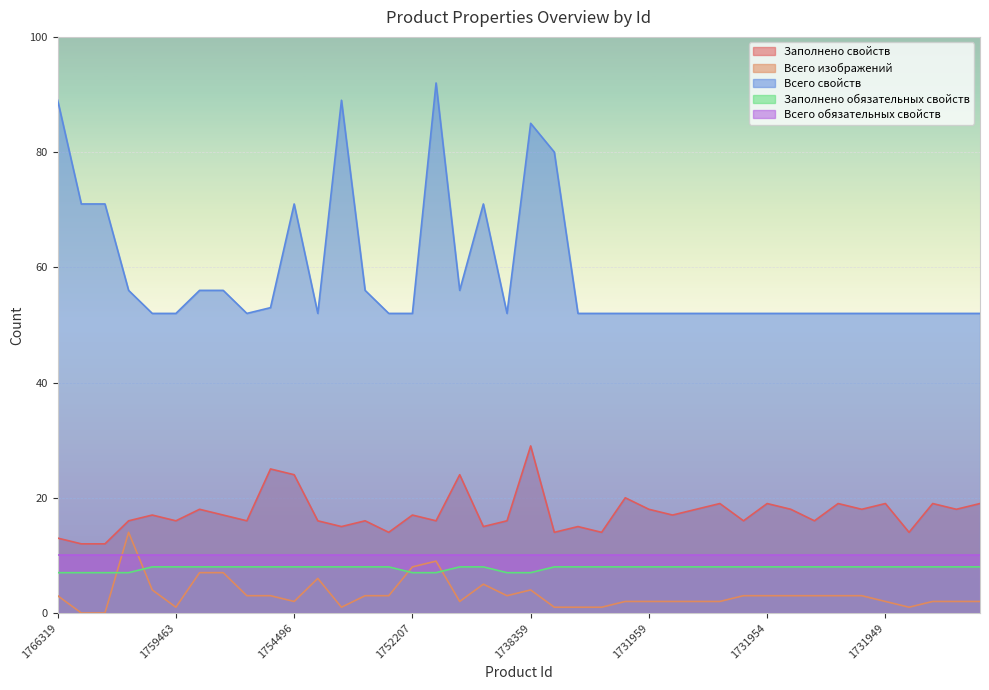

Reading left to right, extract all data points from this chart.

Заполнено свойств: 1766319=13	1766170=12	1766169=12	1759488=16	1759464=17	1759463=16	1754800=18	1754799=17	1754798=16	1754644=25	1754496=24	1754384=16	1753177=15	1753149=16	1752246=14	1752207=17	1750117=16	1746665=24	1744961=15	1743092=16	1738359=29	1736354=14	1736353=15	1731961=14	1731960=20	1731959=18	1731958=17	1731957=18	1731956=19	1731955=16	1731954=19	1731953=18	1731952=16	1731951=19	1731950=18	1731949=19	1731948=14	1731947=19	1731946=18	1731945=19
Всего изображений: 1766319=3	1766170=0	1766169=0	1759488=14	1759464=4	1759463=1	1754800=7	1754799=7	1754798=3	1754644=3	1754496=2	1754384=6	1753177=1	1753149=3	1752246=3	1752207=8	1750117=9	1746665=2	1744961=5	1743092=3	1738359=4	1736354=1	1736353=1	1731961=1	1731960=2	1731959=2	1731958=2	1731957=2	1731956=2	1731955=3	1731954=3	1731953=3	1731952=3	1731951=3	1731950=3	1731949=2	1731948=1	1731947=2	1731946=2	1731945=2
Всего свойств: 1766319=89	1766170=71	1766169=71	1759488=56	1759464=52	1759463=52	1754800=56	1754799=56	1754798=52	1754644=53	1754496=71	1754384=52	1753177=89	1753149=56	1752246=52	1752207=52	1750117=92	1746665=56	1744961=71	1743092=52	1738359=85	1736354=80	1736353=52	1731961=52	1731960=52	1731959=52	1731958=52	1731957=52	1731956=52	1731955=52	1731954=52	1731953=52	1731952=52	1731951=52	1731950=52	1731949=52	1731948=52	1731947=52	1731946=52	1731945=52
Заполнено обязательных свойств: 1766319=7	1766170=7	1766169=7	1759488=7	1759464=8	1759463=8	1754800=8	1754799=8	1754798=8	1754644=8	1754496=8	1754384=8	1753177=8	1753149=8	1752246=8	1752207=7	1750117=7	1746665=8	1744961=8	1743092=7	1738359=7	1736354=8	1736353=8	1731961=8	1731960=8	1731959=8	1731958=8	1731957=8	1731956=8	1731955=8	1731954=8	1731953=8	1731952=8	1731951=8	1731950=8	1731949=8	1731948=8	1731947=8	1731946=8	1731945=8